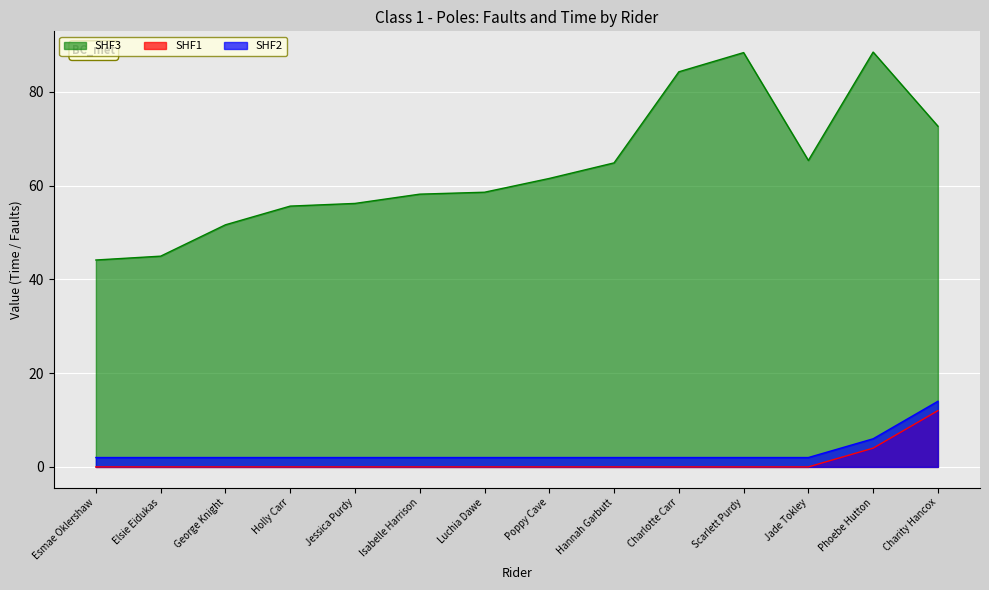

Count the number of data series in this chart.

3